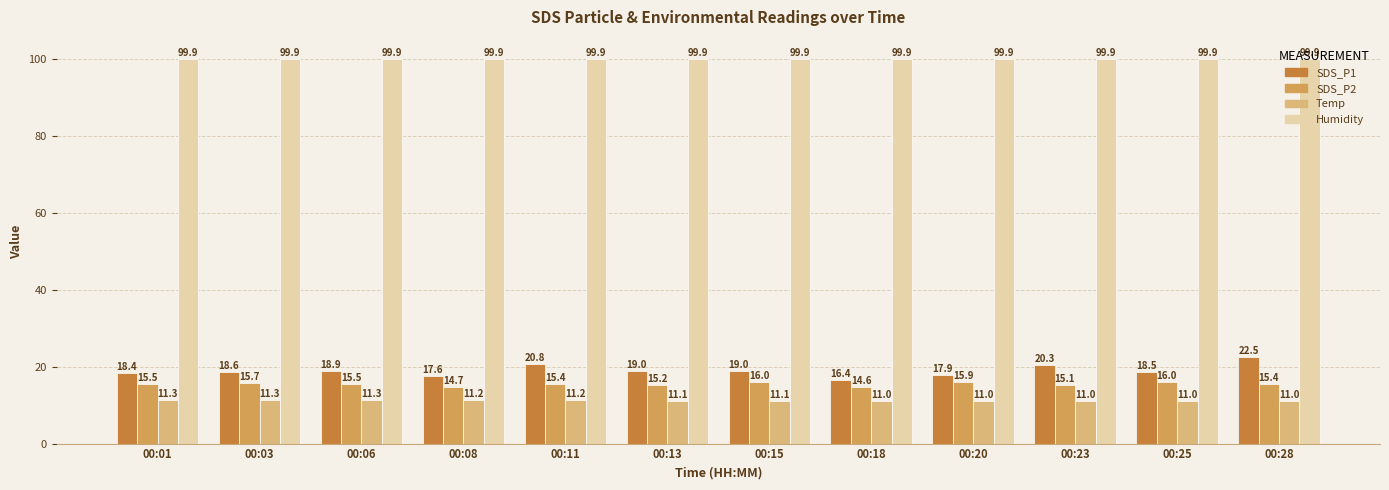

What is the spread (max minus min) of values at 00:06?

88.6